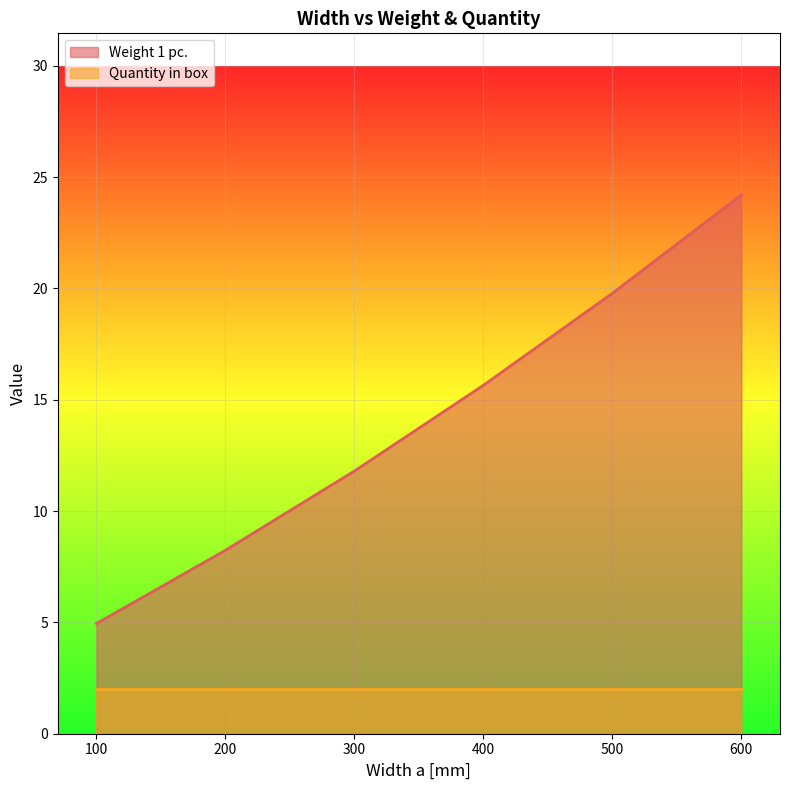

How many data points are less than 15?

3